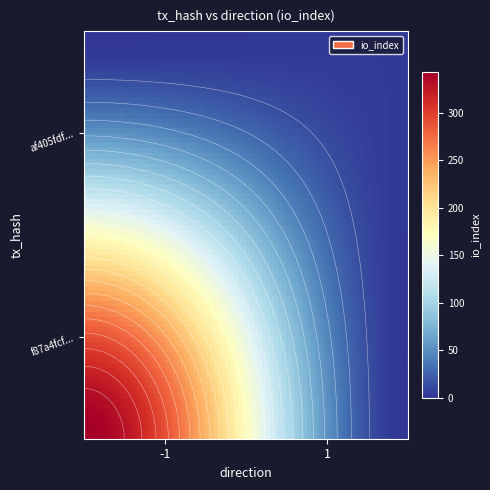

Rank the series by their average value, from highest to lowest.

f87a4fcff76676252a162ba12fdaa92da28d586, af405fdf14679a972bb1bdce1941d91a006b8a5